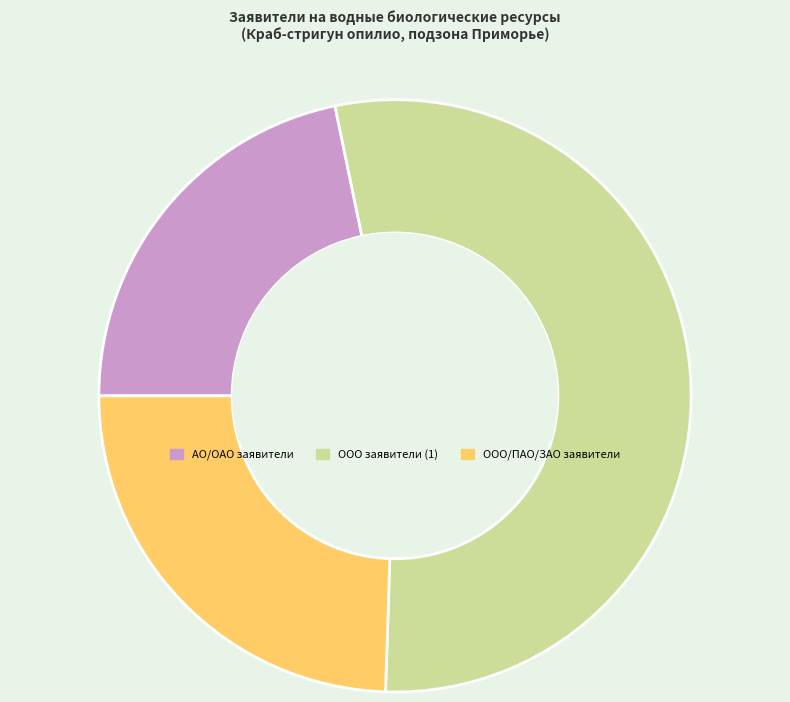

Which category has the smallest portion of the pie?

АО/ОАО заявители